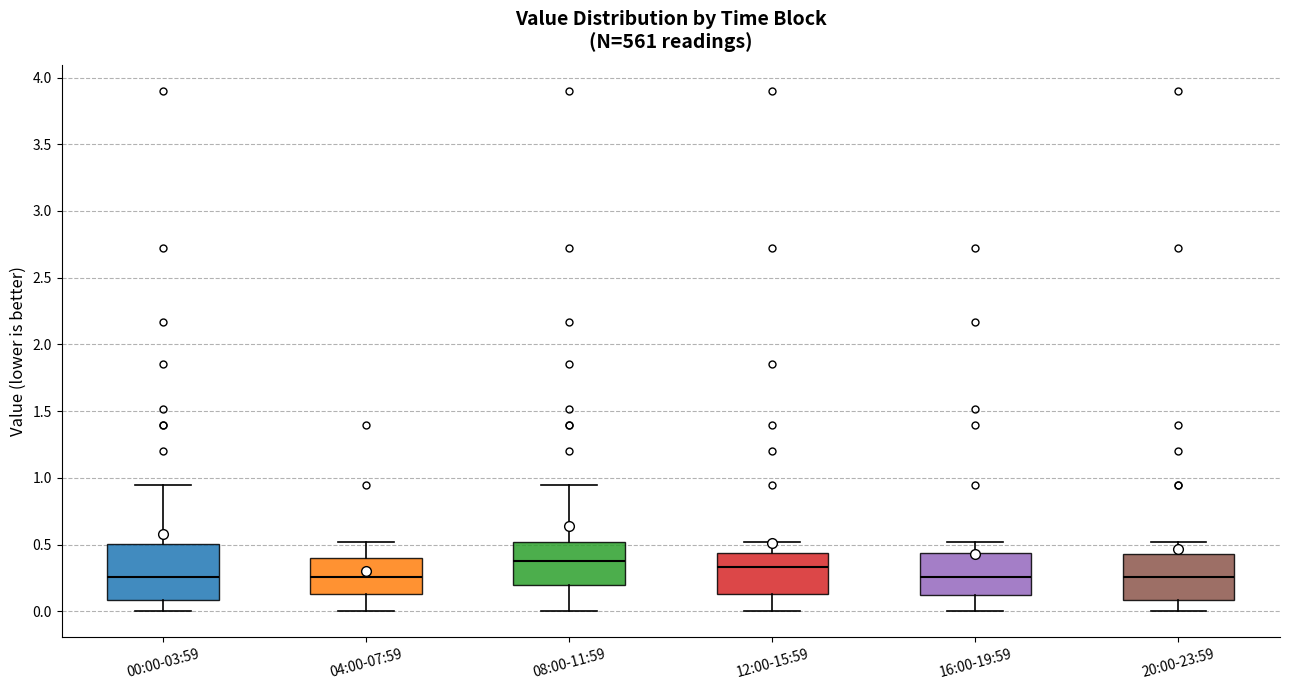

Reading left to right, transcribe this box plot: for each box, give where its median line is, the range the box spans, and where its two whiskers end, as read against the y-axis. The values are not printed on the chart, so give them approximately, as read against the axis.

00:00-03:59: median 0.25, box 0.10 to 0.50, whiskers 0.00 to 0.95
04:00-07:59: median 0.25, box 0.15 to 0.40, whiskers 0.00 to 0.50
08:00-11:59: median 0.40, box 0.20 to 0.50, whiskers 0.00 to 0.95
12:00-15:59: median 0.35, box 0.15 to 0.45, whiskers 0.00 to 0.50
16:00-19:59: median 0.25, box 0.10 to 0.45, whiskers 0.00 to 0.50
20:00-23:59: median 0.25, box 0.10 to 0.45, whiskers 0.00 to 0.50